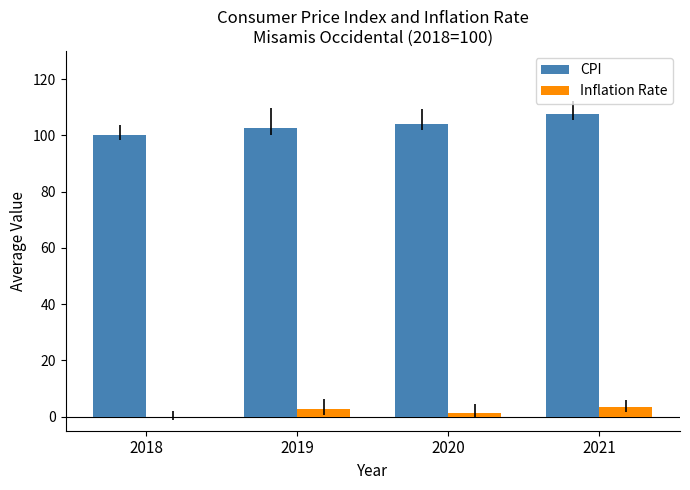

What value does the CPI series have at 2020?

104.1